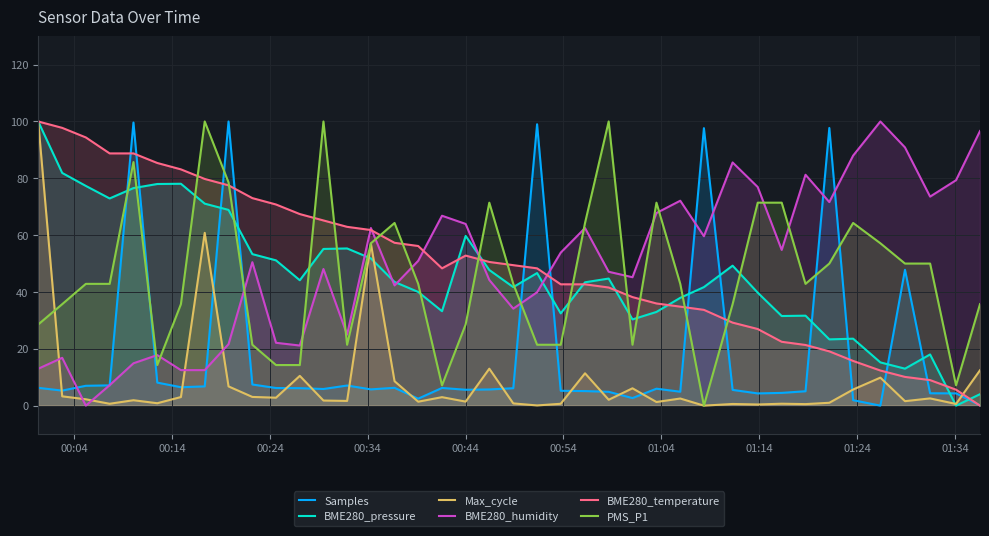

At how many categories does at least one series exceed 0?

40